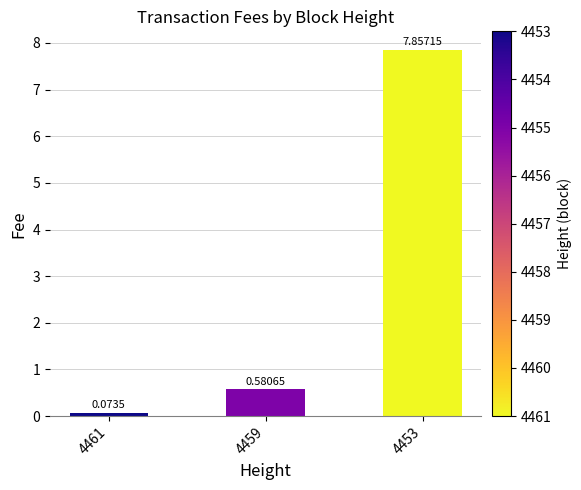

What is the difference between the values at 4461 and 4459?

0.5